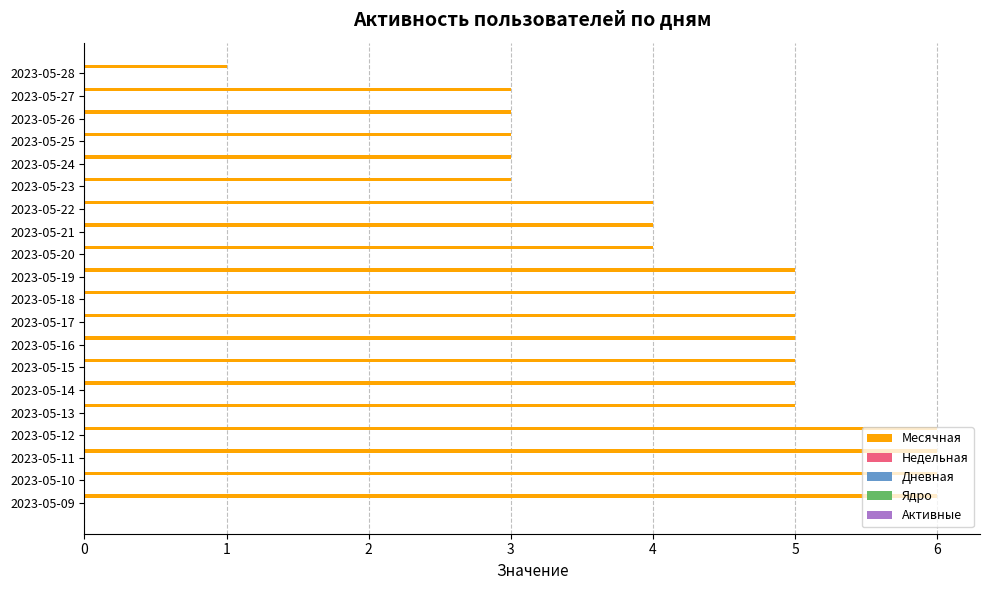

What is the value of the 17th bar from the top?

6